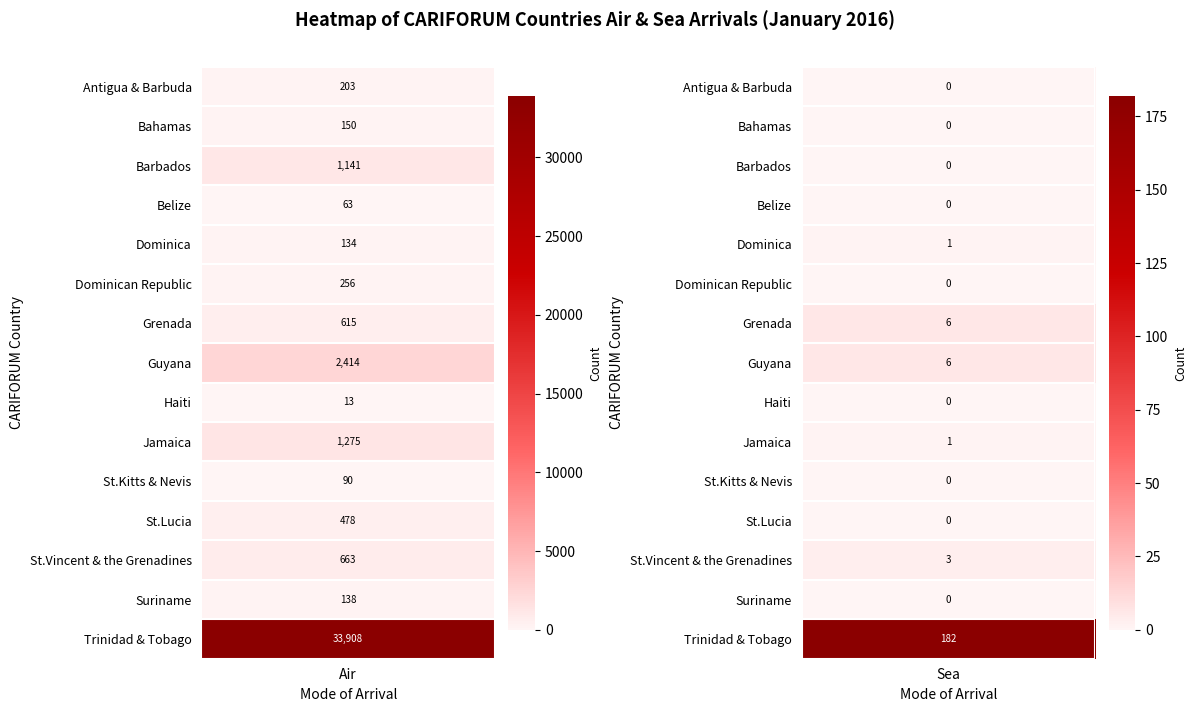

Rank the series by their maximum value, from highest to lowest.

Trinidad & Tobago, Guyana, Jamaica, Barbados, St.Vincent & the Grenadines, Grenada, St.Lucia, Dominican Republic, Antigua & Barbuda, Bahamas, Suriname, Dominica, St.Kitts & Nevis, Belize, Haiti